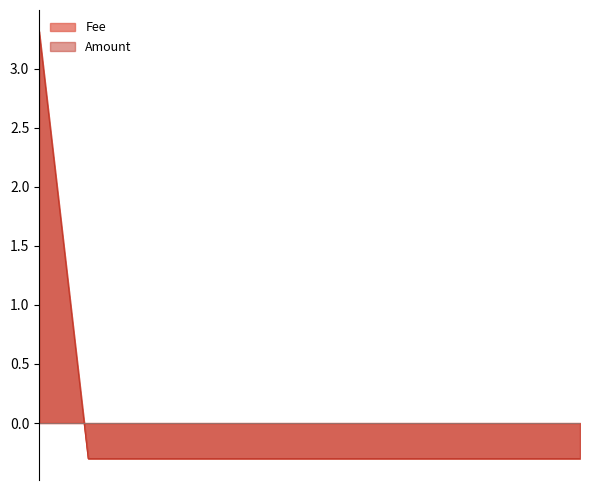

Between 2022-12-13 04:21 and 2022-12-13 20:06, which series saw the biggest shift?

Fee